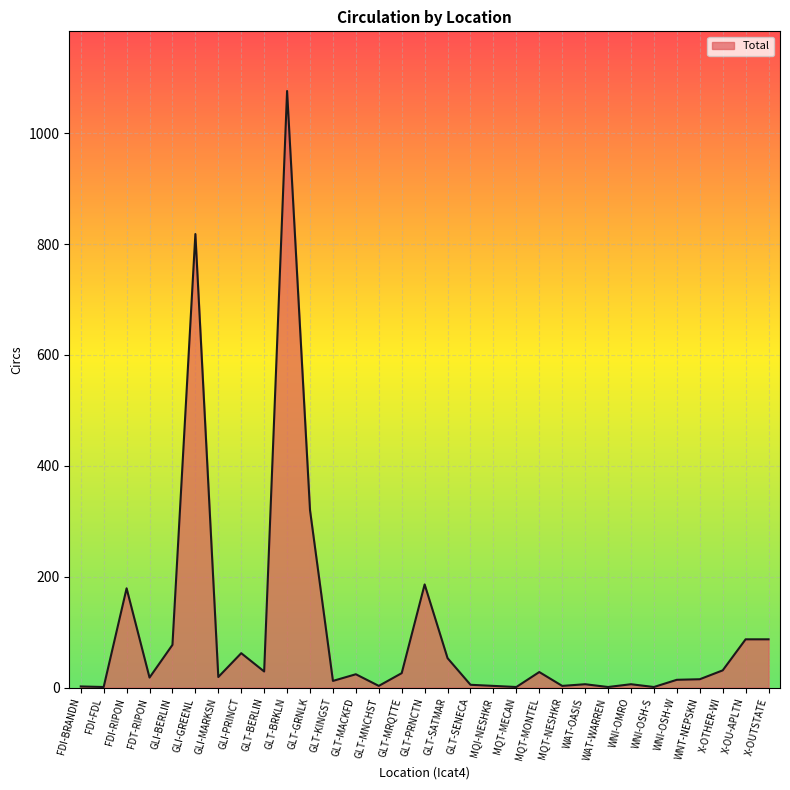

The value at X-OU-APLTN is 45. True or false?

False